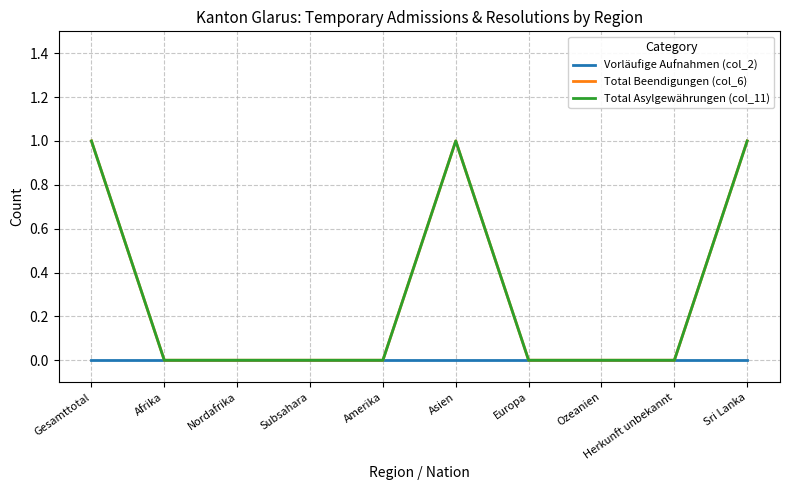

True or false: Total Asylgewährungen (col_11) and Vorläufige Aufnahmen (col_2) cross at least once.

False